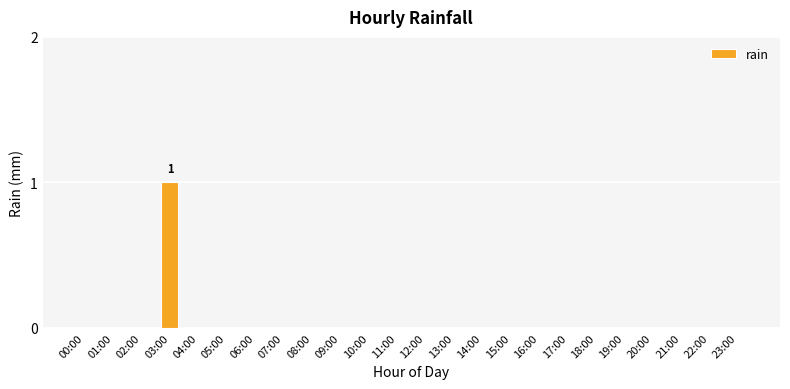

At which category does the chart reach its peak across all series?

03:00